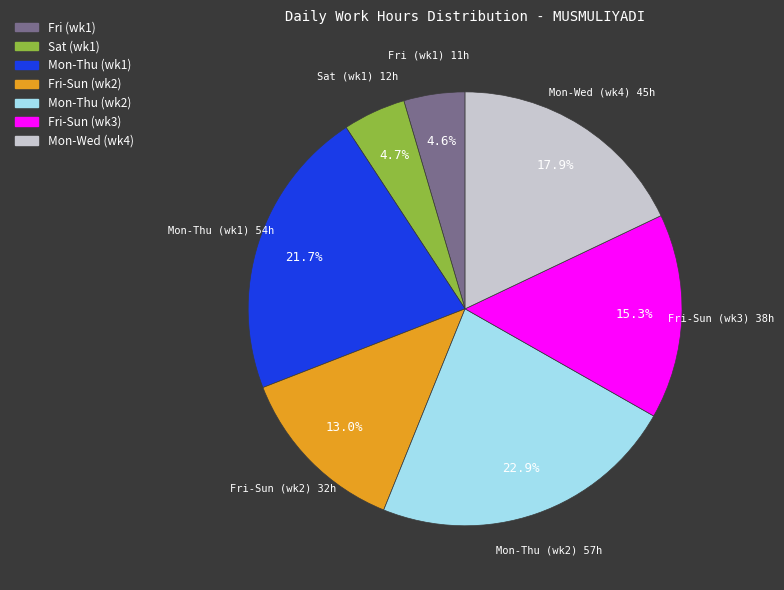

Is there a majority slice in this chart?

No